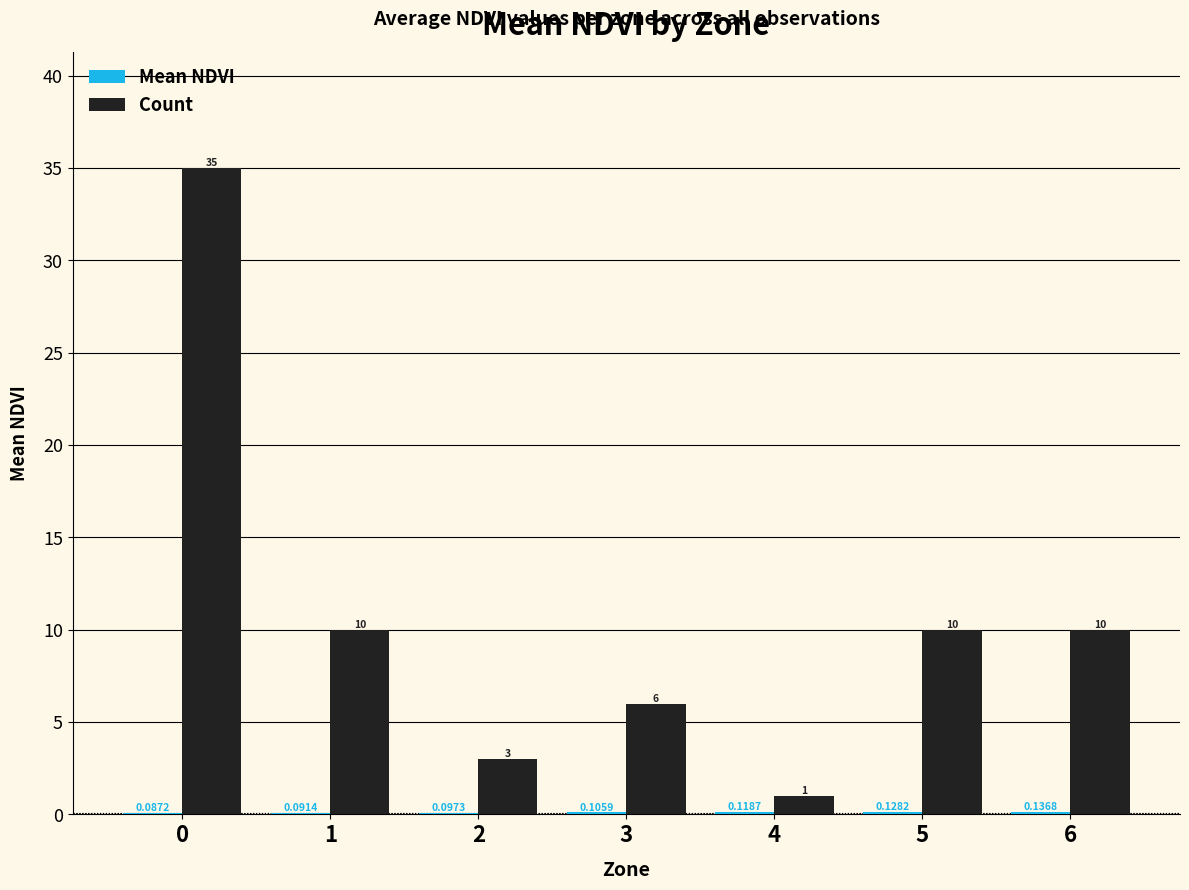

Which series has the largest total across all categories?

Count